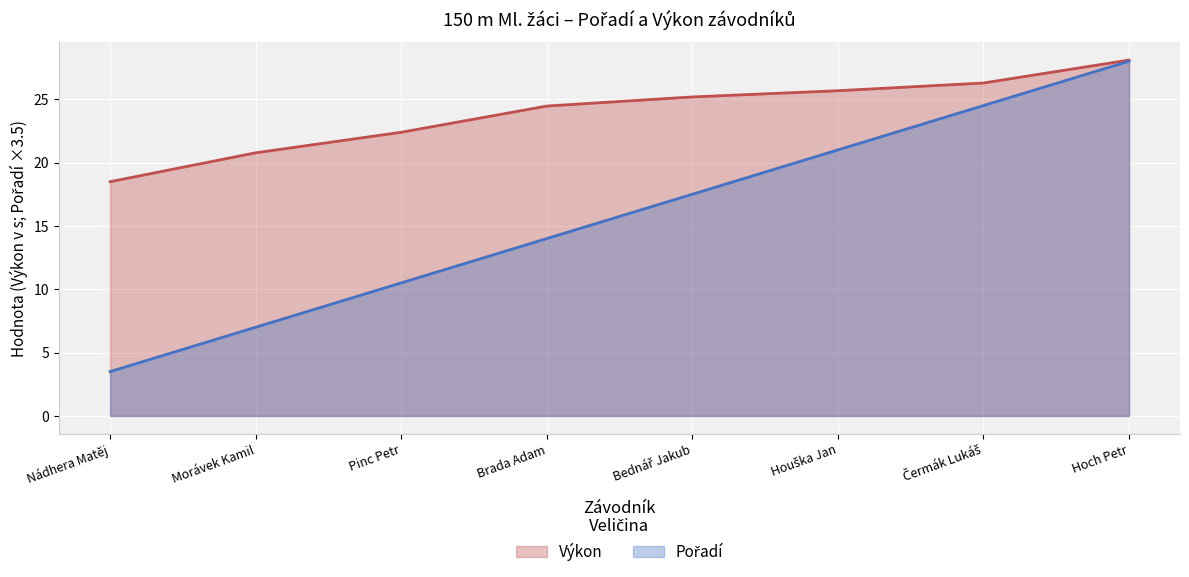

List the labels in order of Pořadí value, smallest first.

Nádhera Matěj, Morávek Kamil, Pinc Petr, Brada Adam, Bednář Jakub, Houška Jan, Čermák Lukáš, Hoch Petr